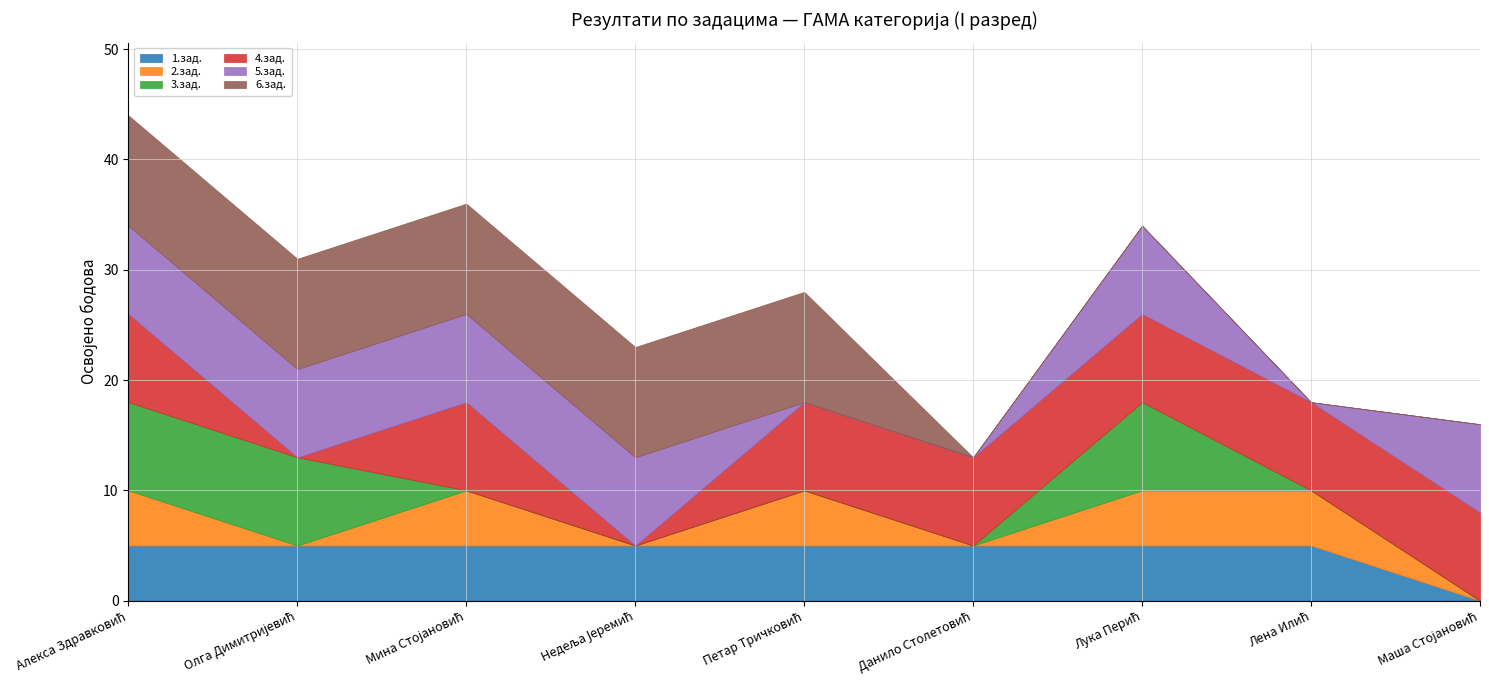

How many values in the 3.зад. series exceed 0?

3